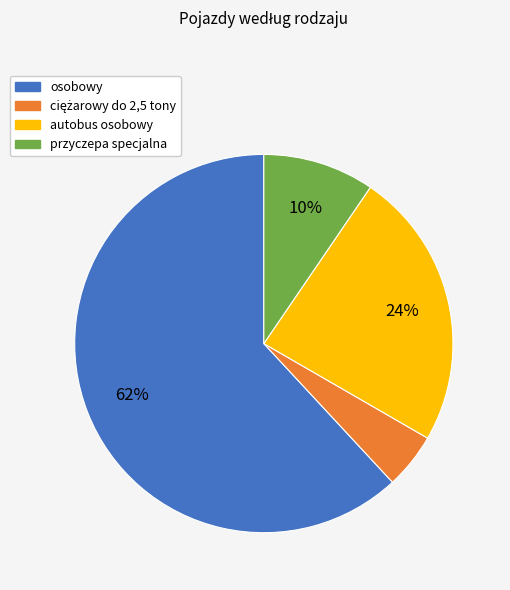

Which slice represents more than half of the pie?

osobowy